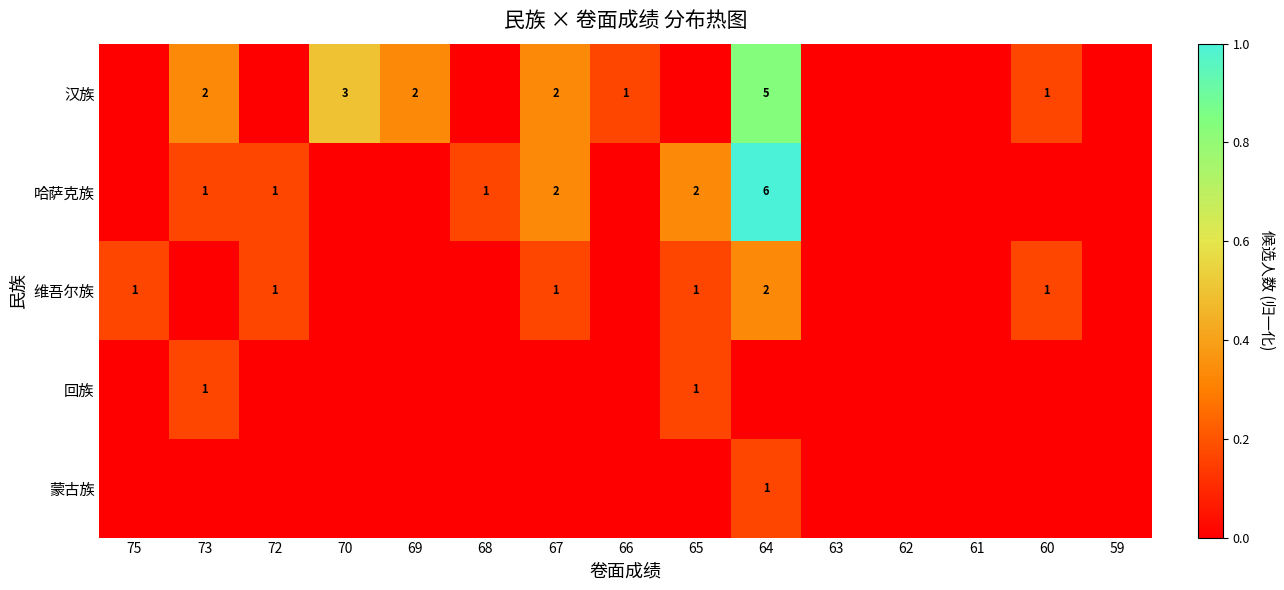

True or false: 汉族 has a value of 1 at 73.

False